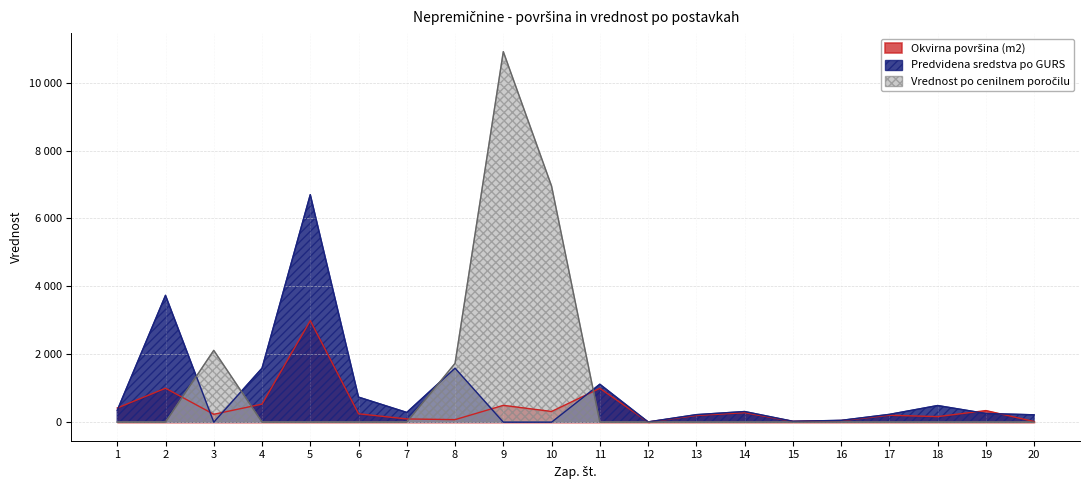

List the series in order of their overall mean, highest first.

Vrednost po cenilnem poročilu, Predvidena sredstva po GURS, Okvirna površina (m2)